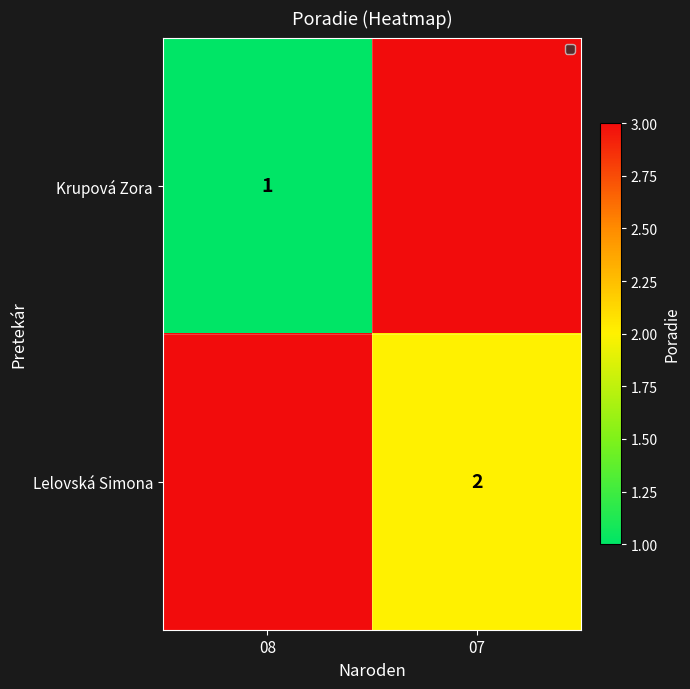

The Krupová Zora series shows 1 at 08. True or false?

True